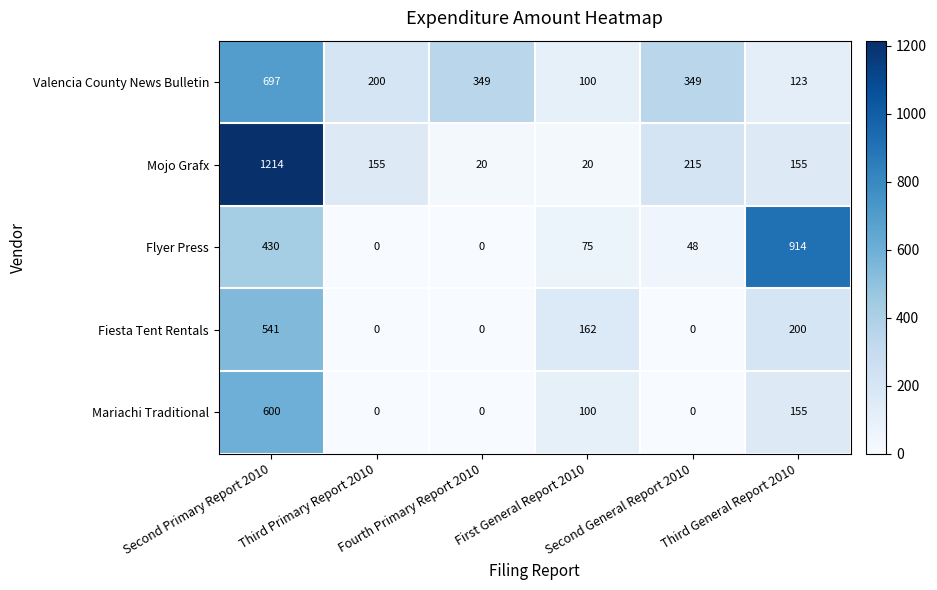

What is the difference between the maximum and minimum values in the Mariachi Traditional series?

600